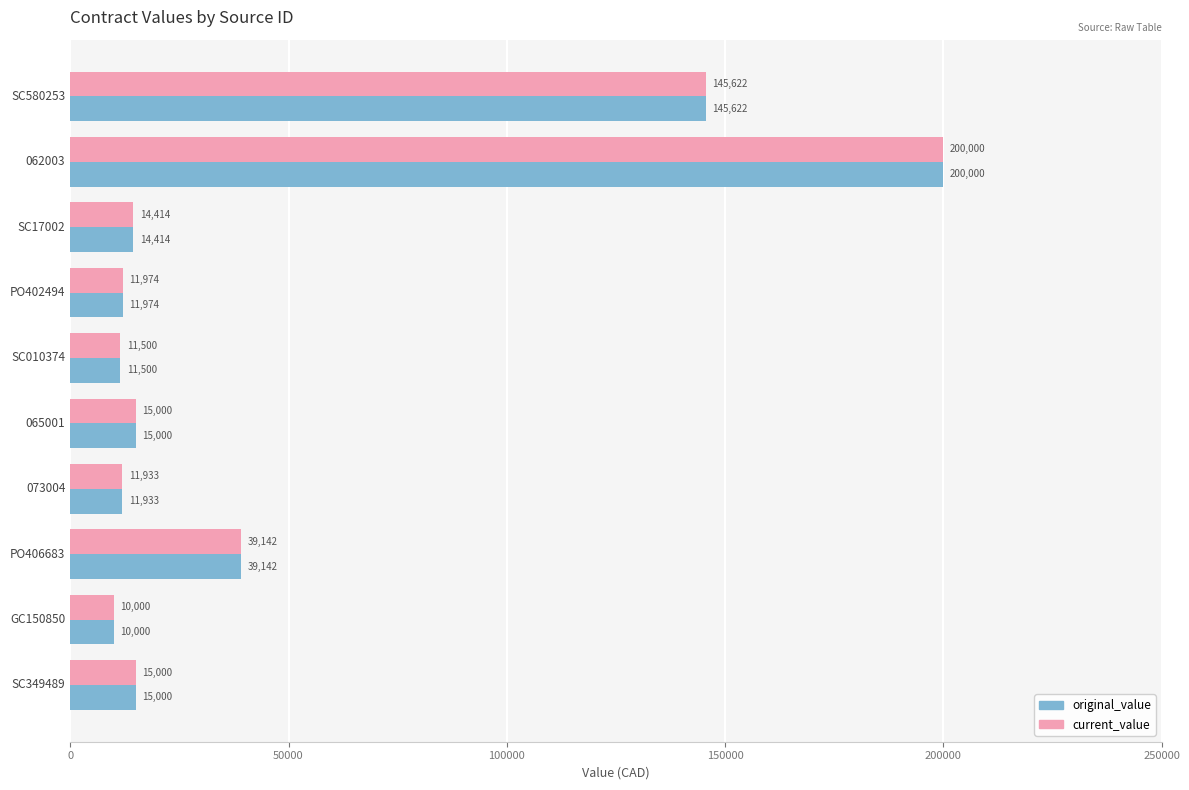

Is the value of current_value at 062003 greater than the value of original_value at PO406683?

Yes